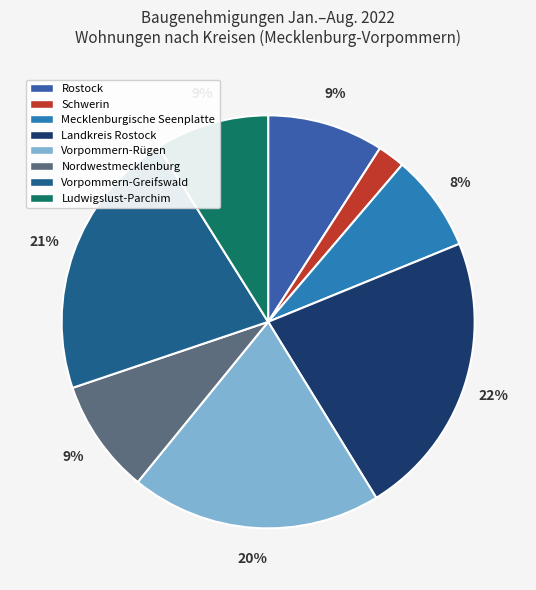

What is the ratio of the value at Ludwigslust-Parchim to the value at Vorpommern-Greifswald?

0.4